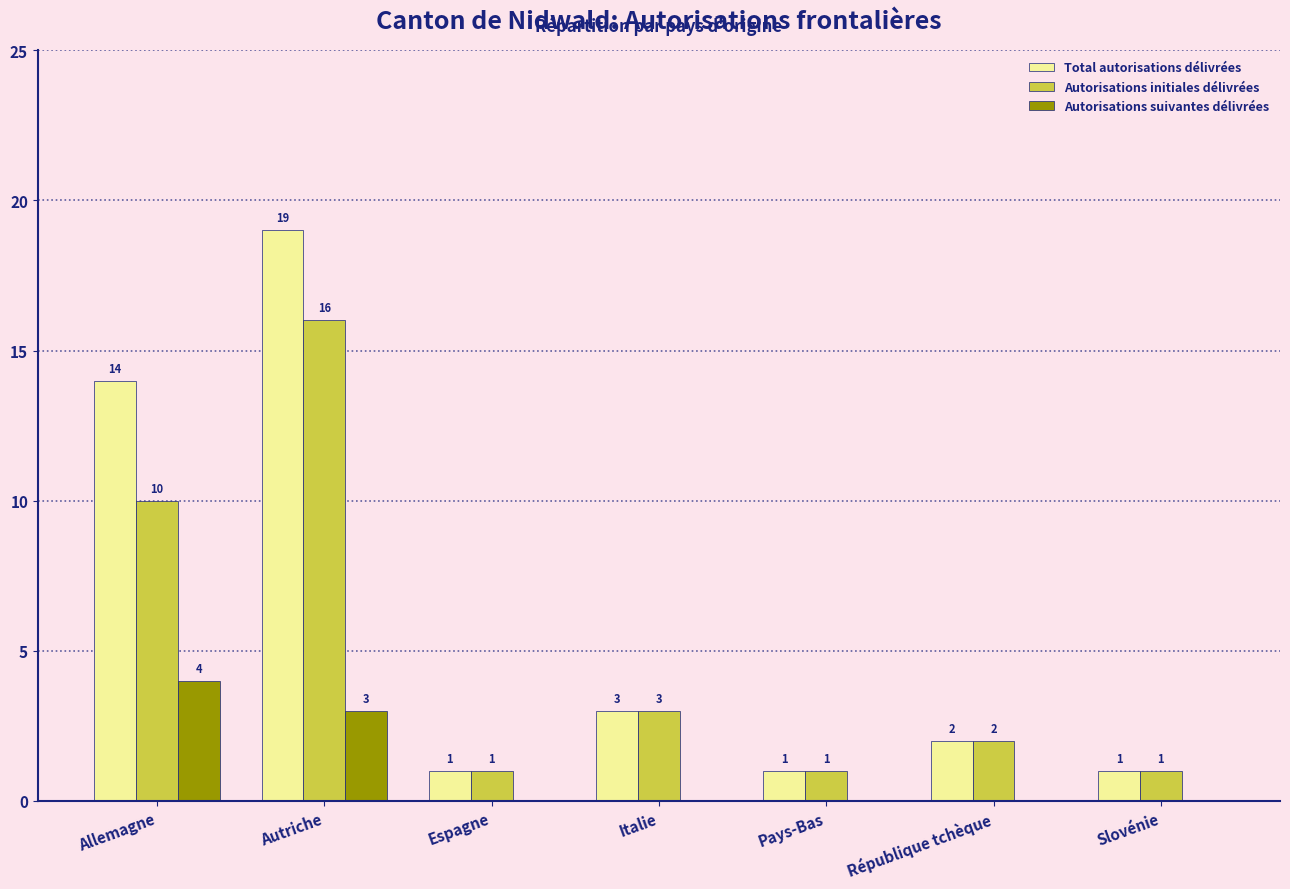

What is the sum of all Autorisations initiales délivrées values?

34